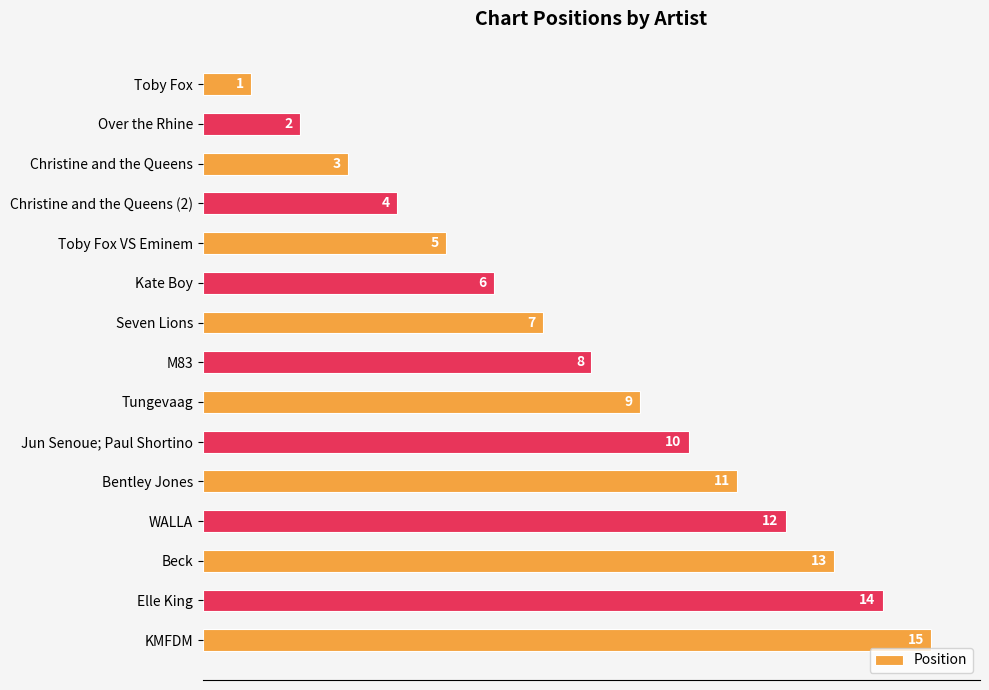

What is the sum of all values?

120